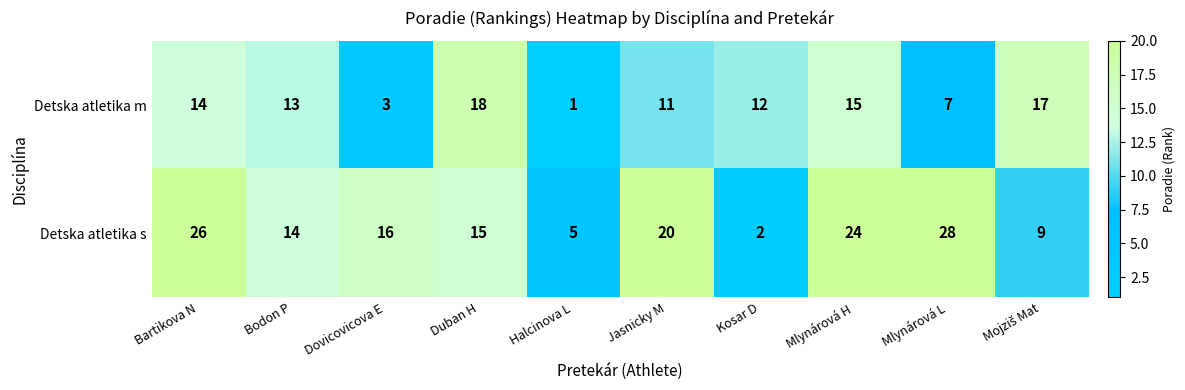

The Detska atletika s series shows 35 at Jasnicky M. True or false?

False